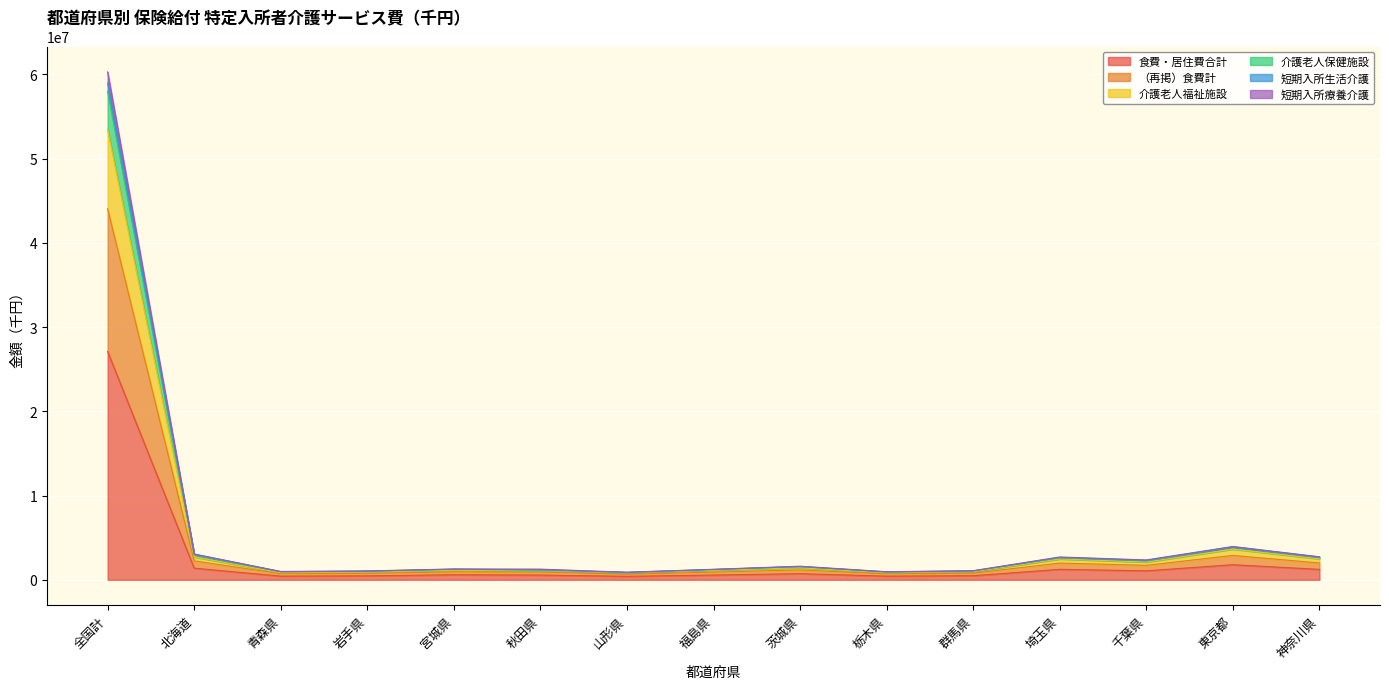

Reading left to right, transcribe all the data shown in this chart.

食費・居住費合計: 全国計=27099197.2	北海道=1380049.2	青森県=435121.8	岩手県=468103.2	宮城県=595005.4	秋田県=559380.1	山形県=409377.6	福島県=561425.5	茨城県=724768.9	栃木県=432081.3	群馬県=485534.9	埼玉県=1240452.2	千葉県=1062740.3	東京都=1789630.1	神奈川県=1235354.5
（再掲）食費計: 全国計=60292512.0	北海道=3060815.6	青森県=988794.9	岩手県=1049679.9	宮城県=1284888.4	秋田県=1264479.3	山形県=897198.2	福島県=1245678.1	茨城県=1612538.8	栃木県=956999.5	群馬県=1080733.9	埼玉県=2708813.6	千葉県=2357255.4	東京都=3955026.5	神奈川県=2733007.4
介護老人福祉施設: 全国計=53472566.5	北海道=2713837.7	青森県=841895.3	岩手県=909944.1	宮城県=1127601.7	秋田県=1067960.4	山形県=819882.4	福島県=1124233.3	茨城県=1425854.4	栃木県=834679.2	群馬県=958941.0	埼玉県=2469979.1	千葉県=2102801.5	東京都=3640621.7	神奈川県=2484044.3
介護老人保健施設: 全国計=44050289.3	北海道=2244580.7	青森県=721010.9	岩手県=762075.3	宮城県=941424.2	秋田県=914746.9	山形県=654145.7	福島県=908365.4	茨城県=1171764.5	栃木県=696899.6	群馬県=786531.0	埼玉県=1982394.5	千葉県=1716332.4	東京都=2892399.6	神奈川県=1993028.4
短期入所生活介護: 全国計=58963940.6	北海道=3019023.0	青森県=958591.1	岩手県=1027091.4	宮城県=1260272.9	秋田県=1169461.7	山形県=886062.5	福島県=1224108.7	茨城県=1575248.3	栃木県=934281.8	群馬県=1056249.8	埼玉県=2647640.3	千葉県=2290703.9	東京都=3905626.5	神奈川県=2684834.0
短期入所療養介護: 全国計=57993391.5	北海道=2967867.4	青森県=935052.3	岩手県=997016.6	宮城県=1234463.5	秋田県=1153190.2	山形県=858502.5	福島県=1206490.9	茨城県=1558465.2	栃木県=899554.8	群馬県=1033088.8	埼玉県=2629719.4	千葉県=2264383.8	東京都=3896250.3	神奈川県=2675972.7